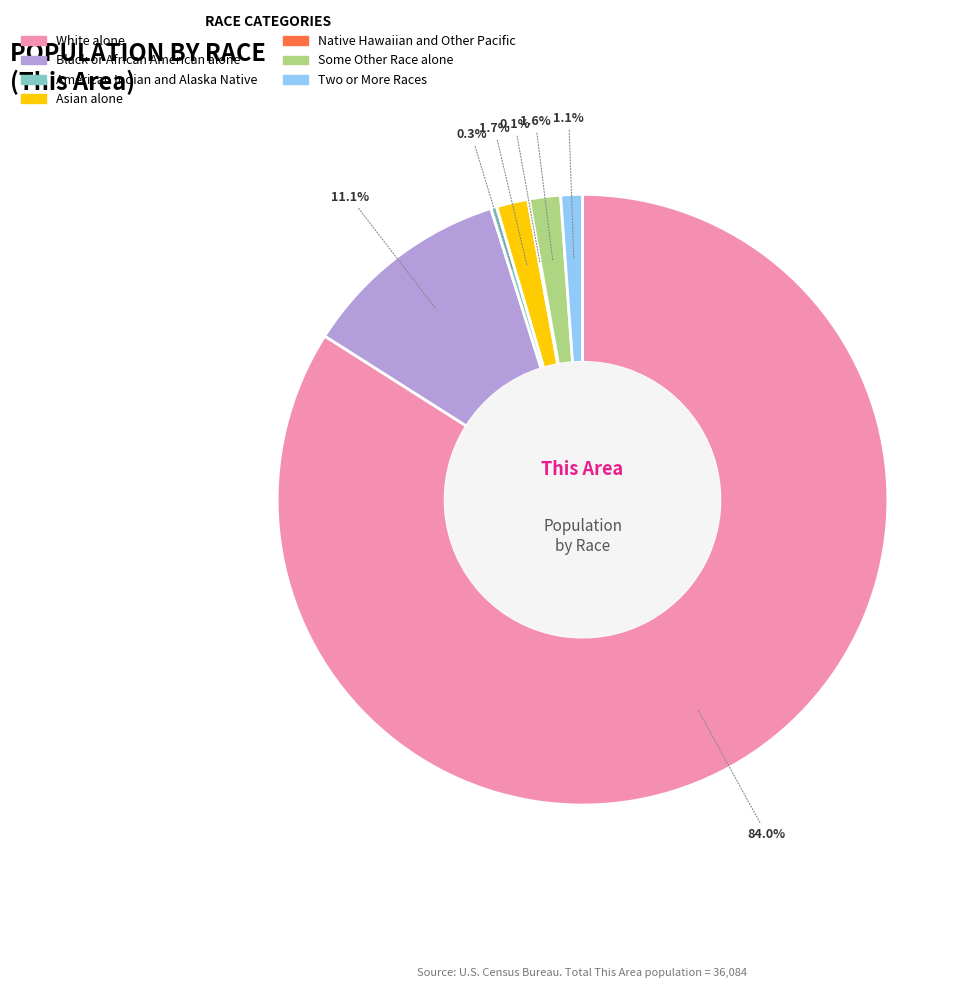

To the nearest percent, what portion does Two or More Races represent?

1%